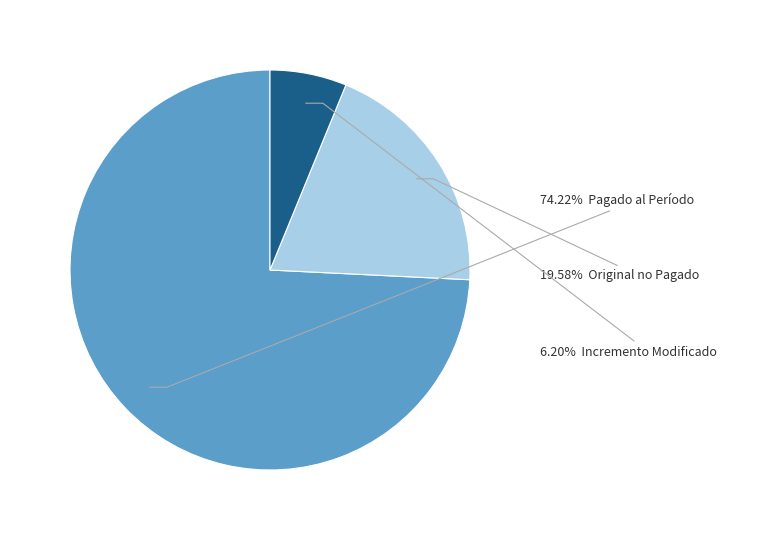

Does any single category account for the majority?

Yes